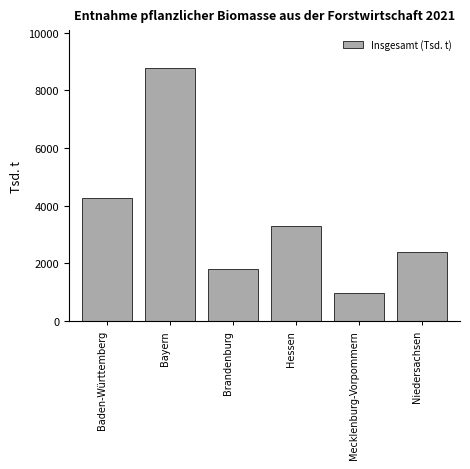

Reading right to left, what are all the values shown in this chart?

2400.2	962.4	3299.6	1803.2	8768.9	4250.7